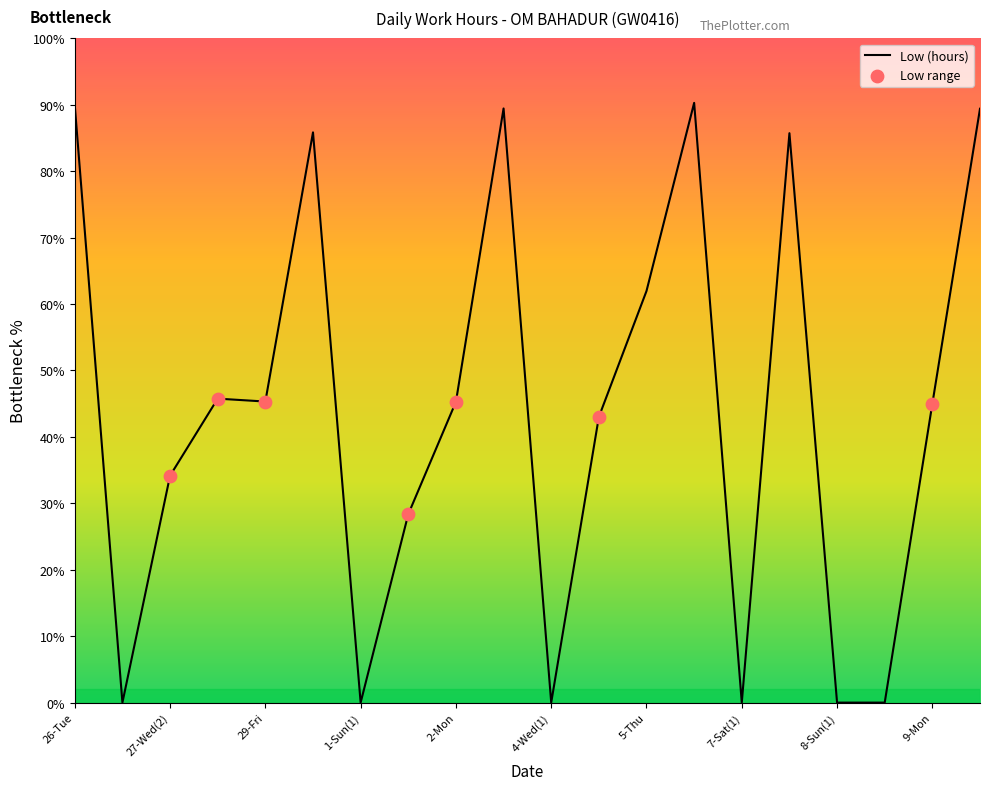

Does the chart have visible grid lines?

No